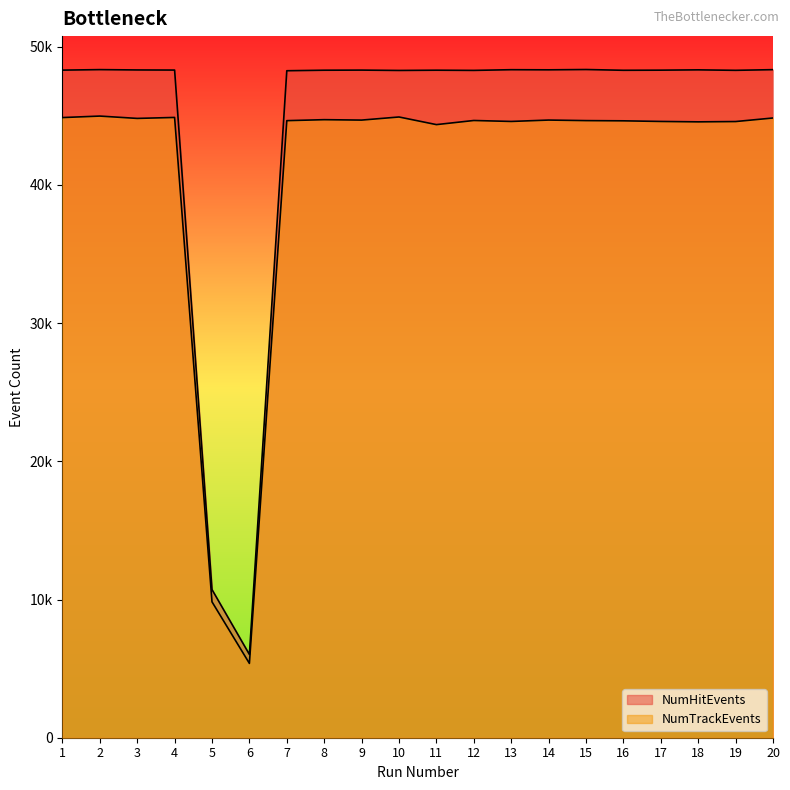

What value does the NumHitEvents series have at 9, to the nearest 100?

48300